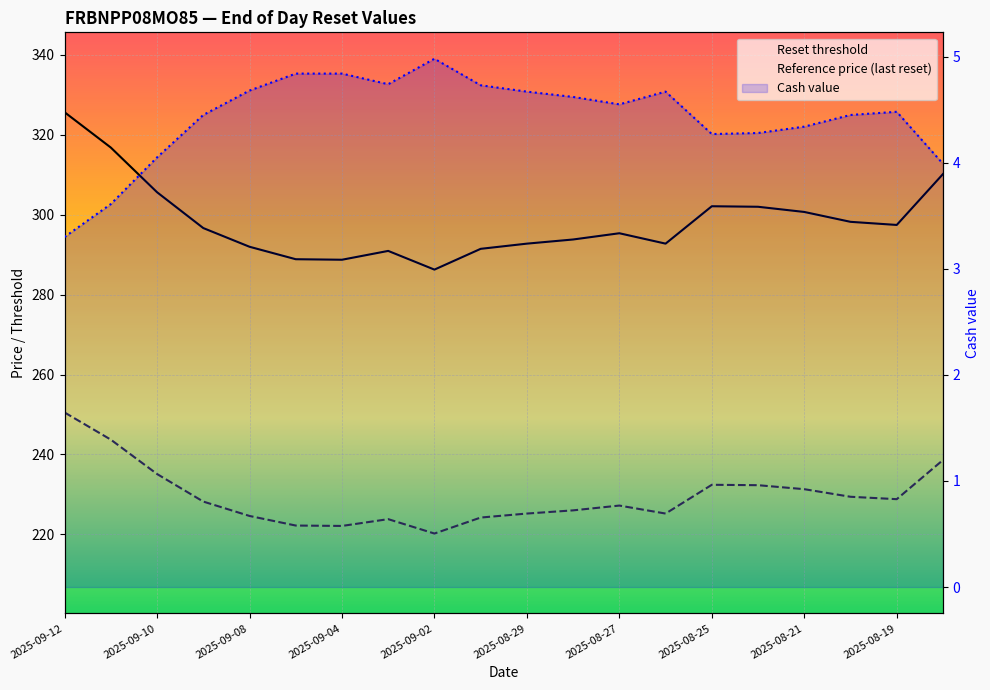

How many interior local peaks does the Reference price (last reset) series have?

3